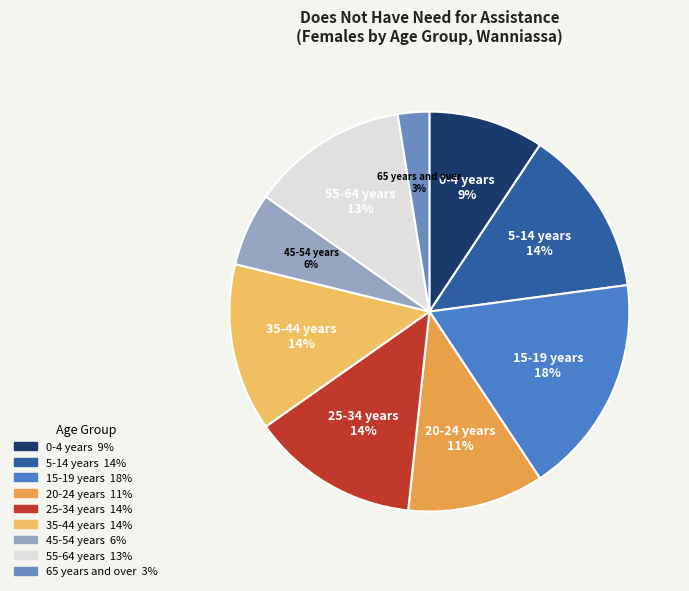

Which has a higher value, 45-54 years or 25-34 years?

25-34 years